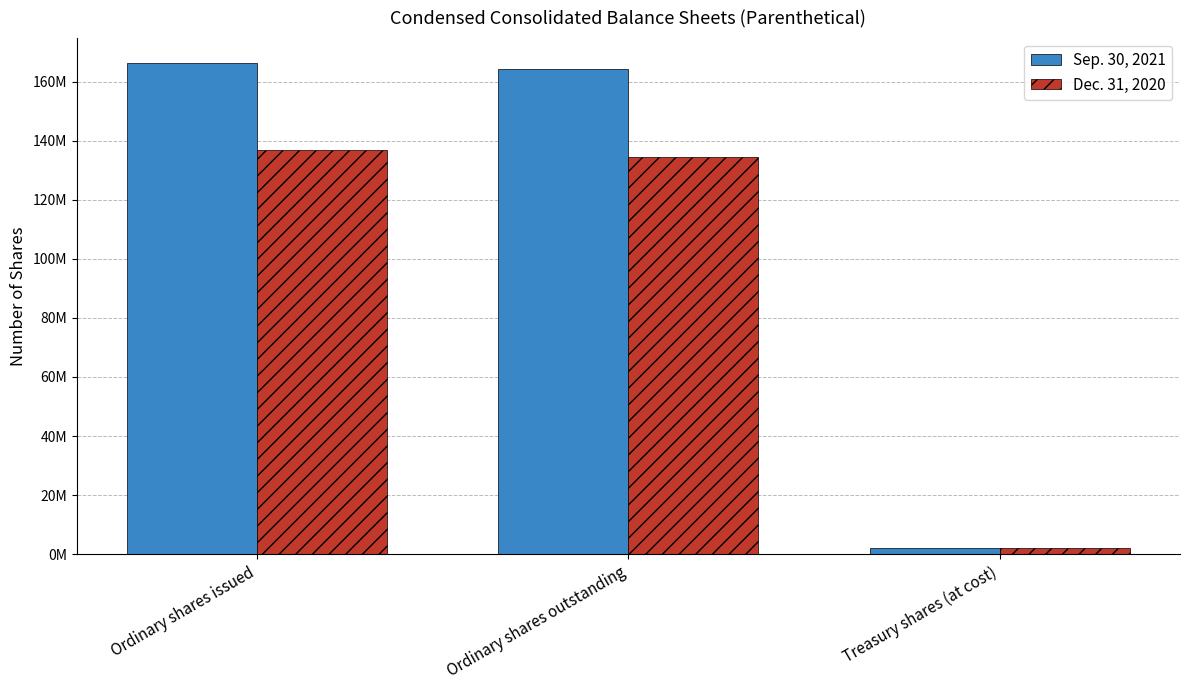

What is the difference between the maximum and minimum values in the Dec. 31, 2020 series?

134571290